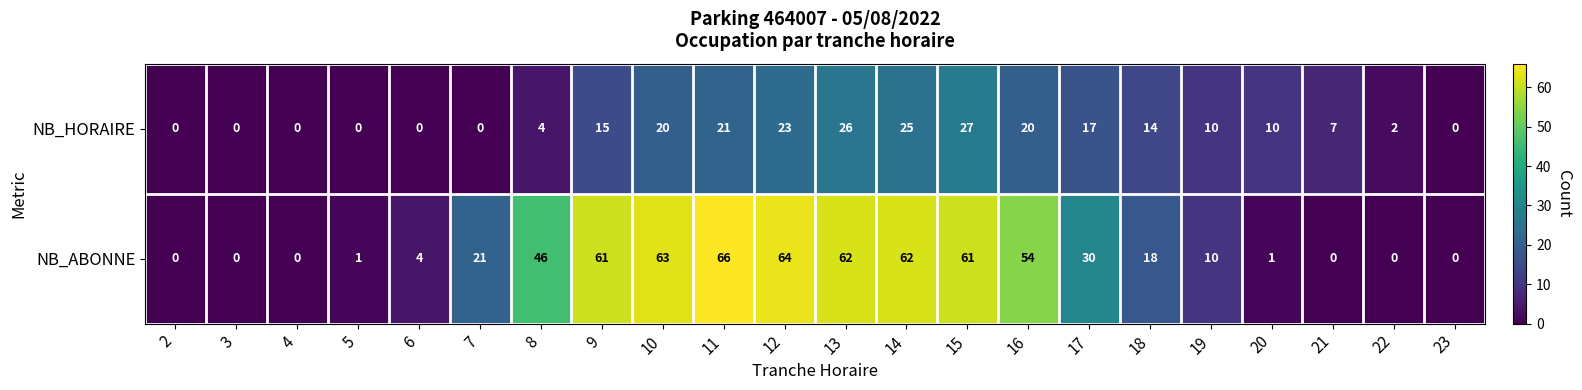

Which series changed the most between 2 and 18?

NB_ABONNE